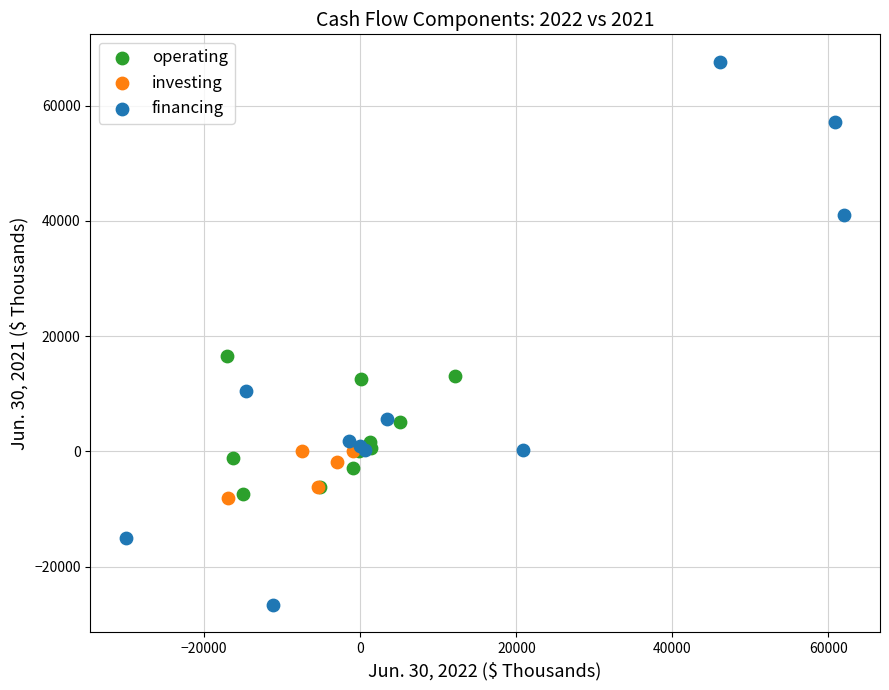

Which series has the widest spread of Y values?

financing